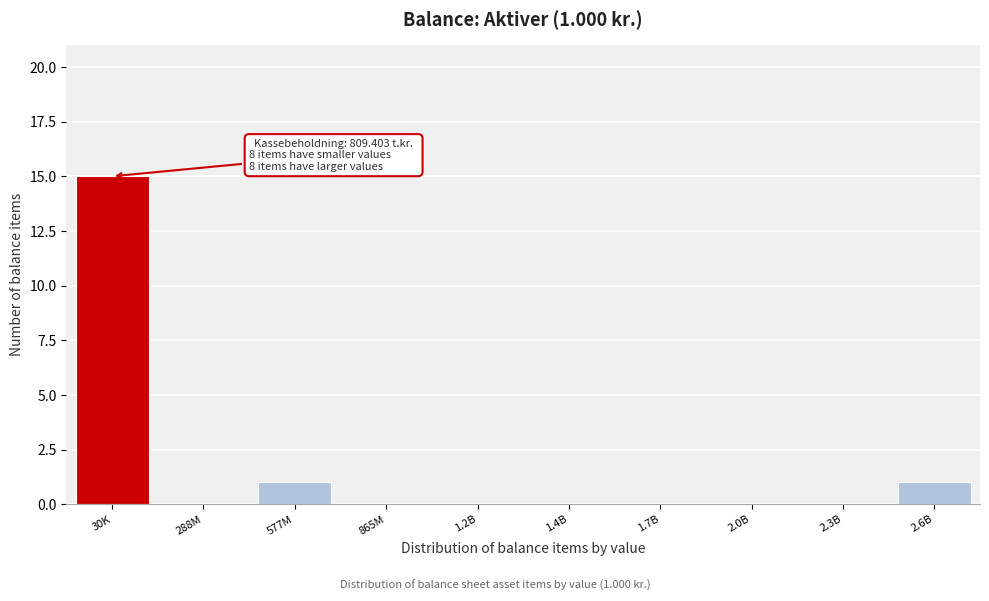

Reading left to right, list all the values displayed in this chart.

30K=15	288M=0	577M=1	865M=0	1.2B=0	1.4B=0	1.7B=0	2.0B=0	2.3B=0	2.6B=1